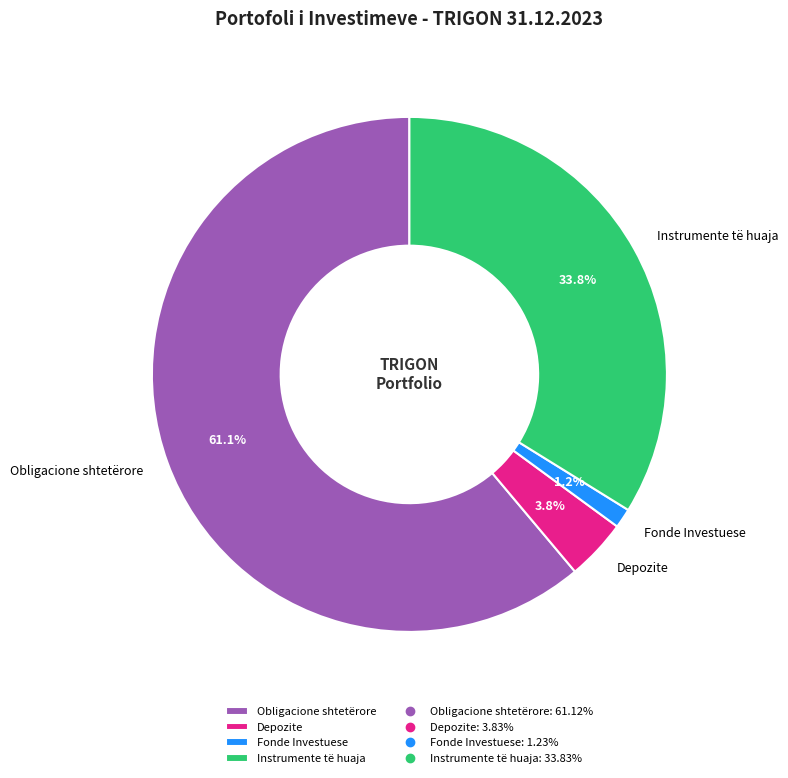

What percentage is the Fonde Investuese slice, to the nearest percent?

1%